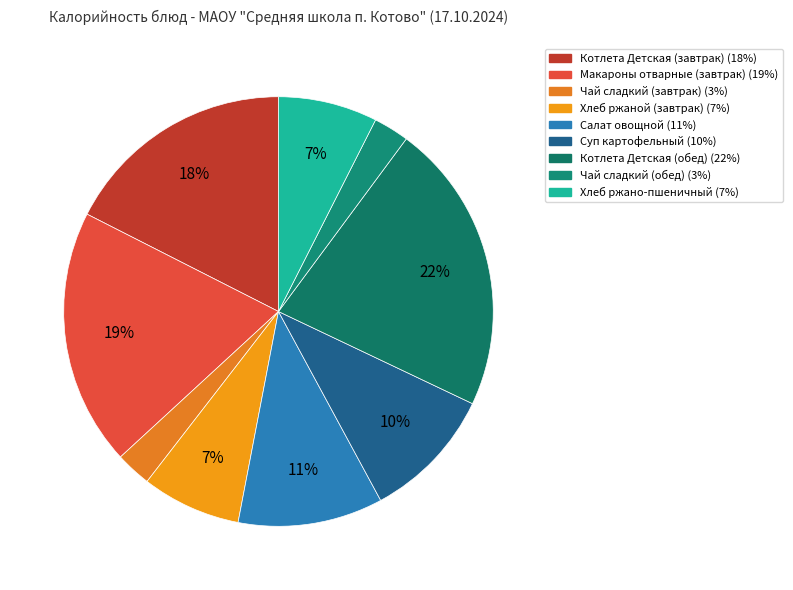

To the nearest percent, what is the difference between the largest and smallest slice percentages?

19%